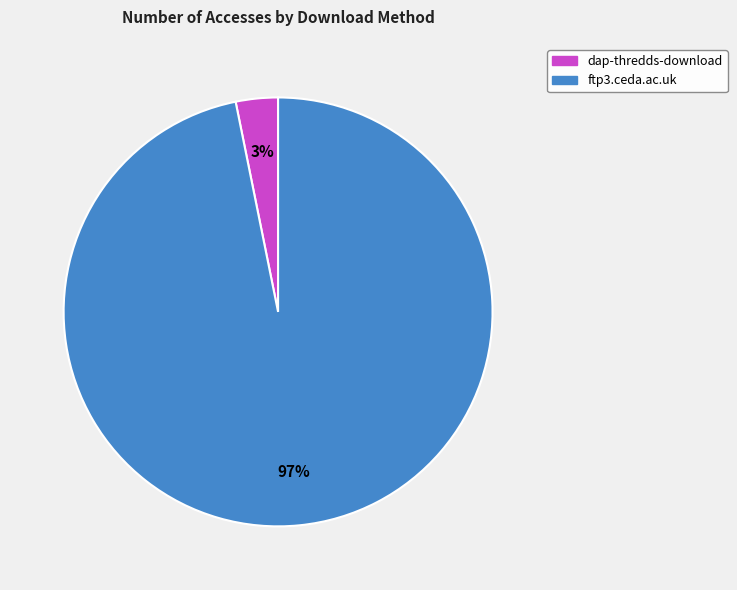

What is the largest slice in the pie chart?

ftp3.ceda.ac.uk